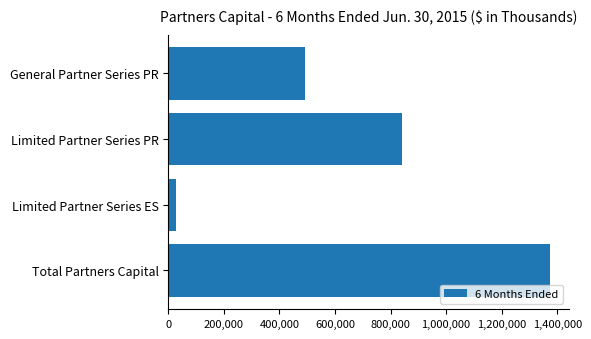

What is the change in value from General Partner Series PR to Limited Partner Series PR?

+347698